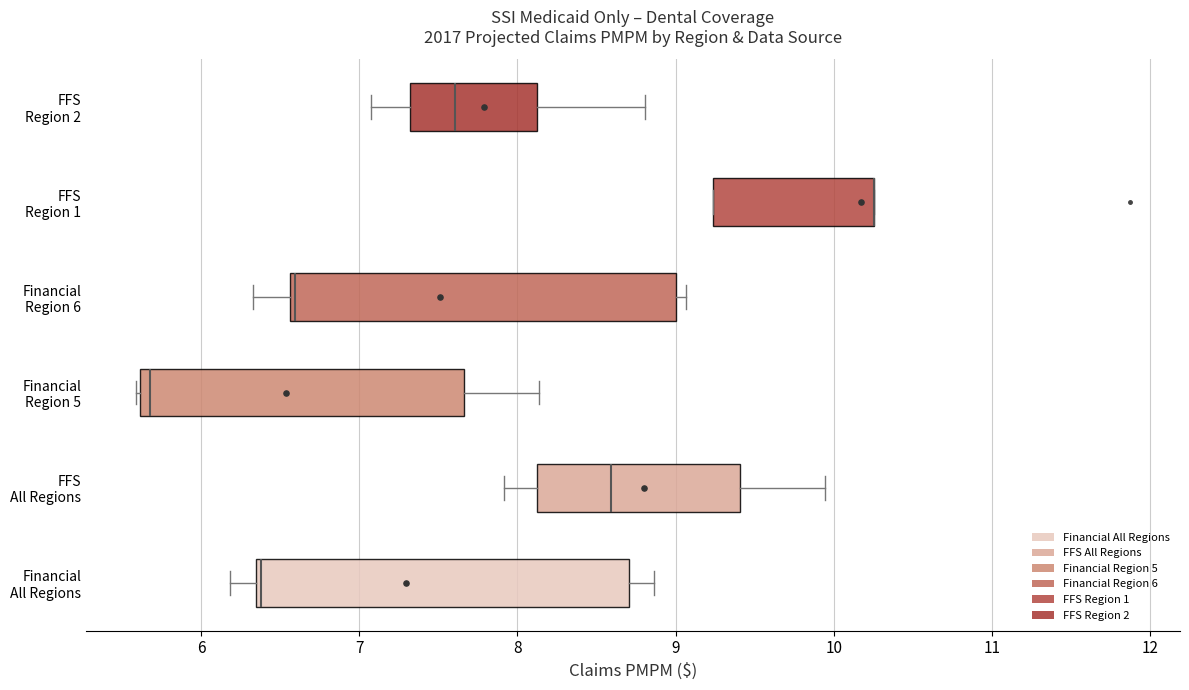

Where is the left edge of the box for FFS Region 2 on the x-axis? The values are not printed on the chart, so give them approximately, as read against the axis.

7.3